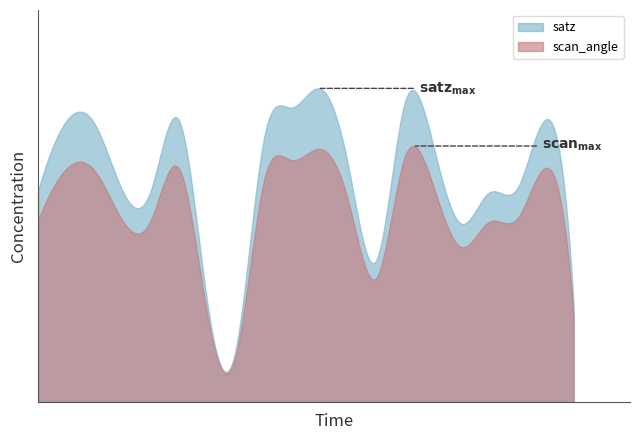

What are all the series names shown in the legend?

satz, scan_angle